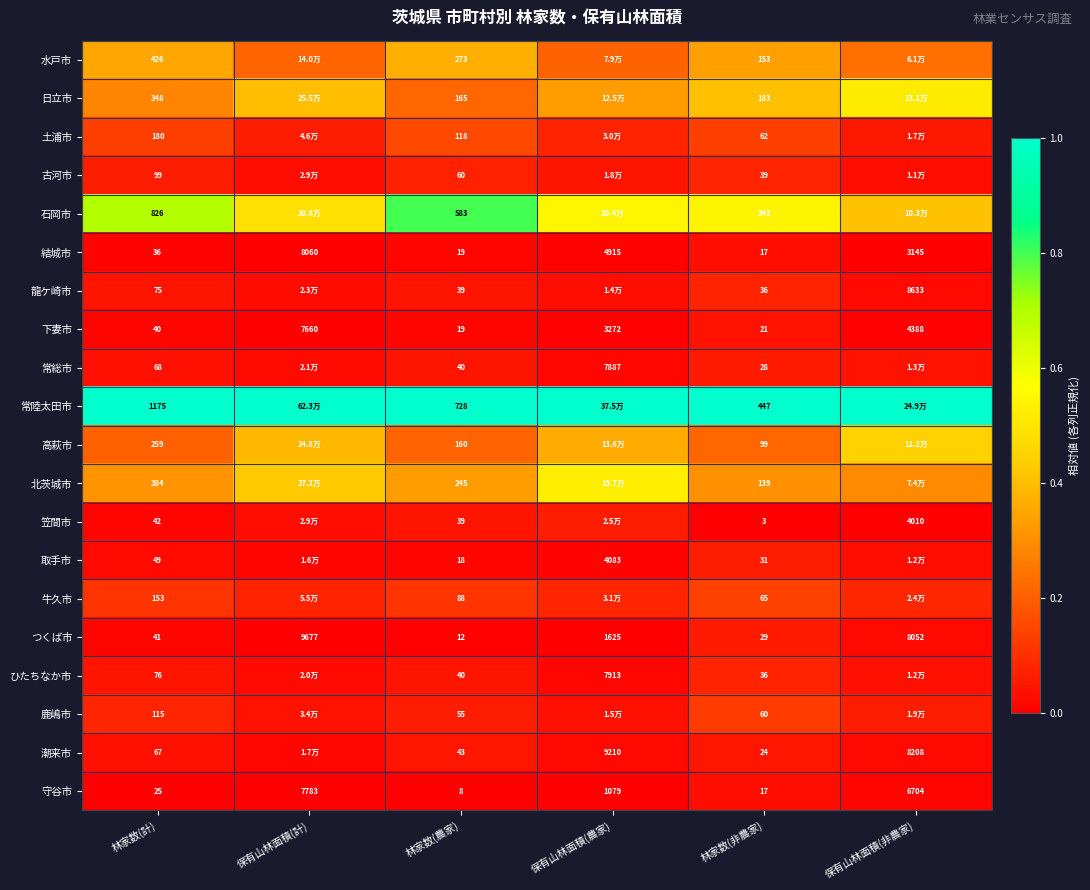

List the labels in order of つくば市 value, largest first.

保有山林面積(計), 保有山林面積(非農家), 保有山林面積(農家), 林家数(計), 林家数(非農家), 林家数(農家)